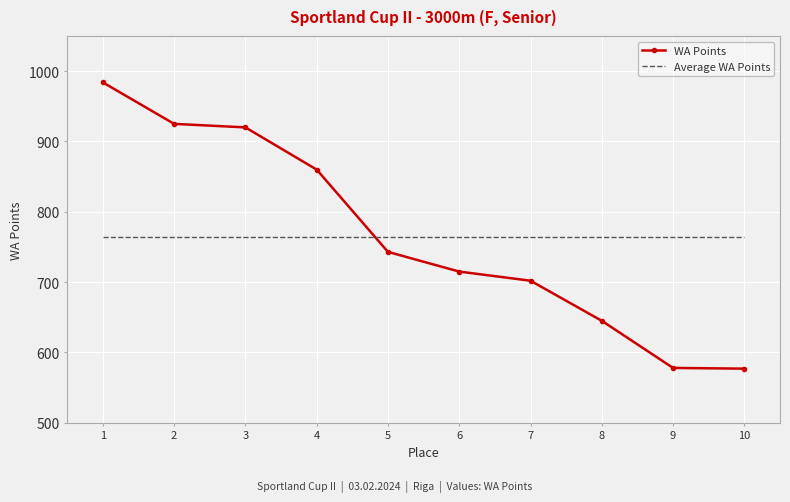

Count the number of categories in the chart.

10